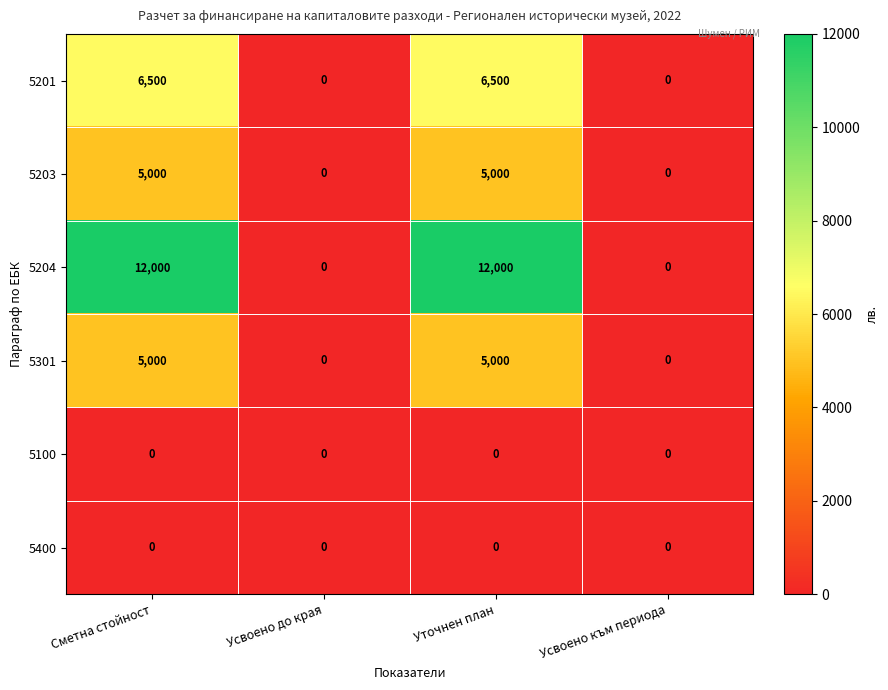

What is the maximum value for 5301?

5000